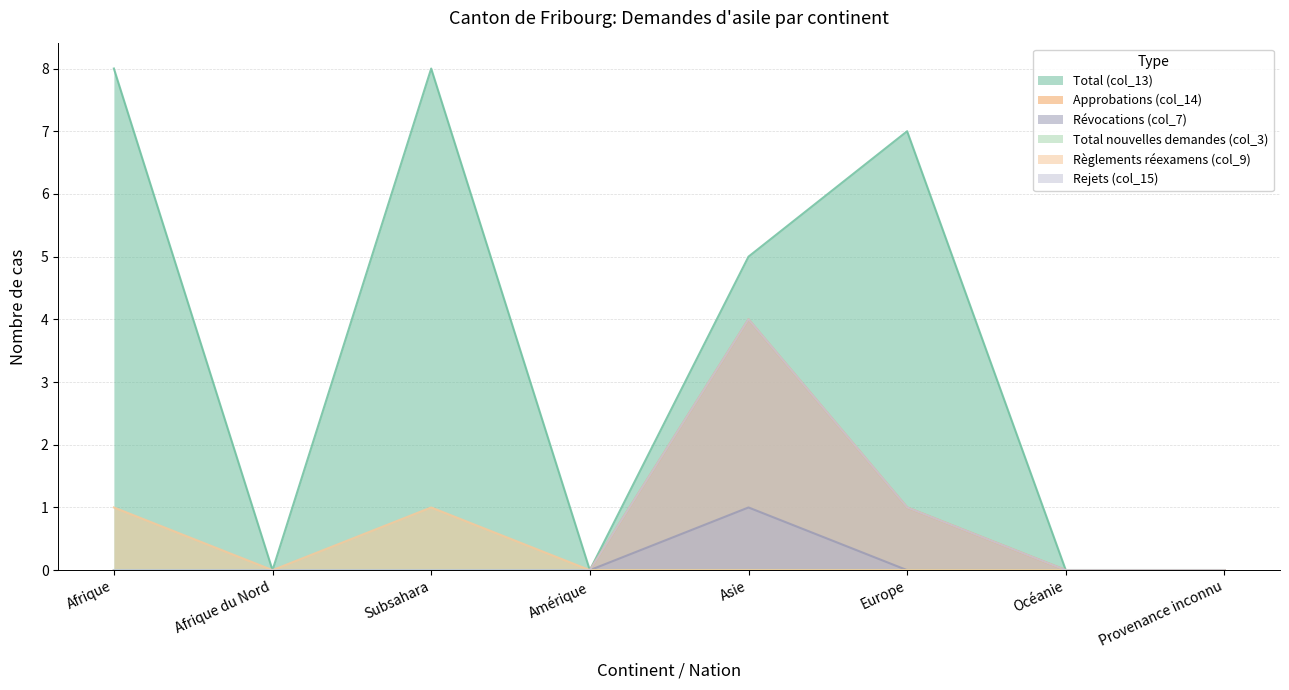

How many values in Total (col_13) are above zero?

4